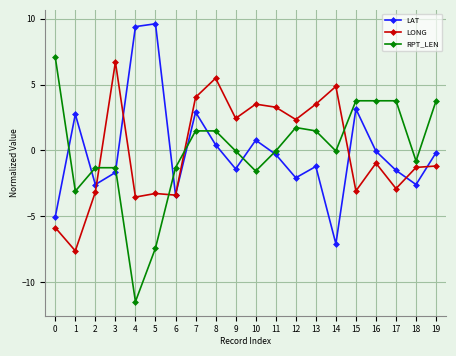

What is the value of the LAT point at the 13th from the left?

-2.1